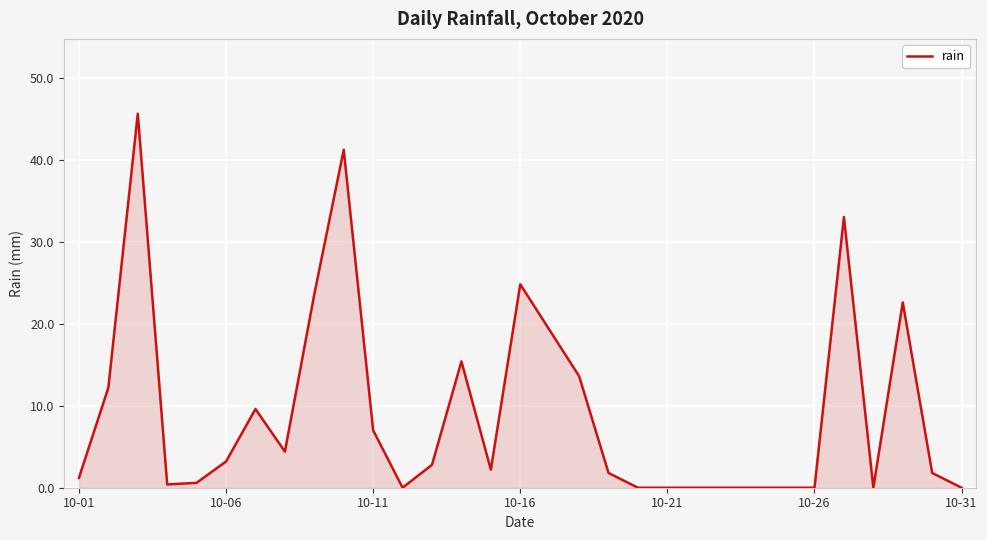

What is the difference between the maximum and minimum values?

45.6